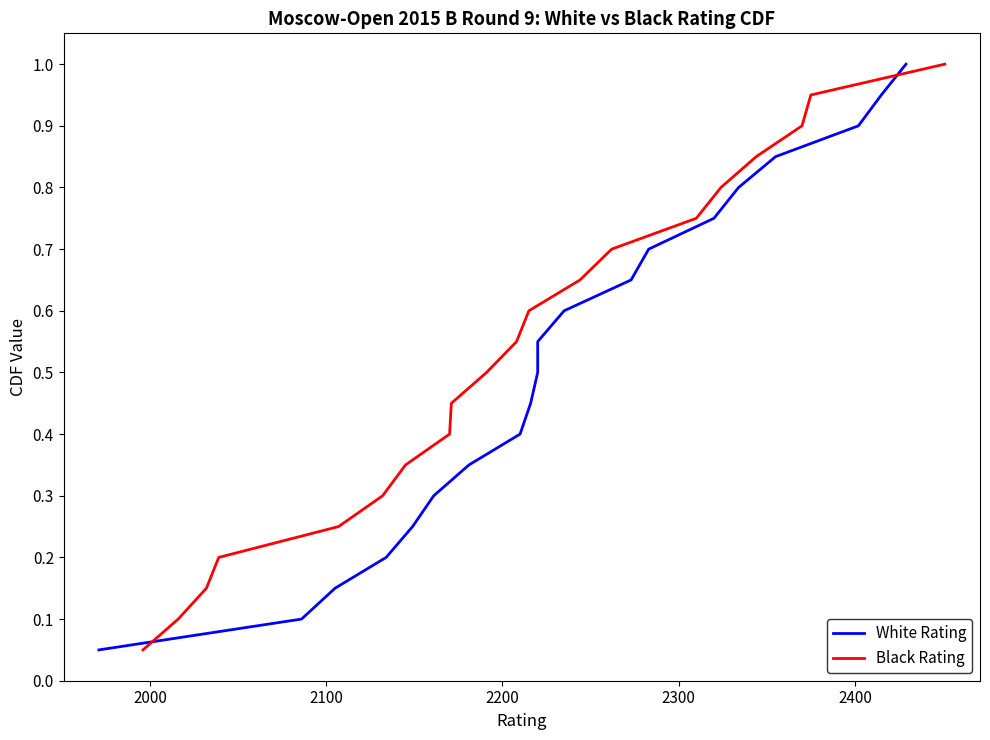

Which series has the largest total across all categories?

White Rating